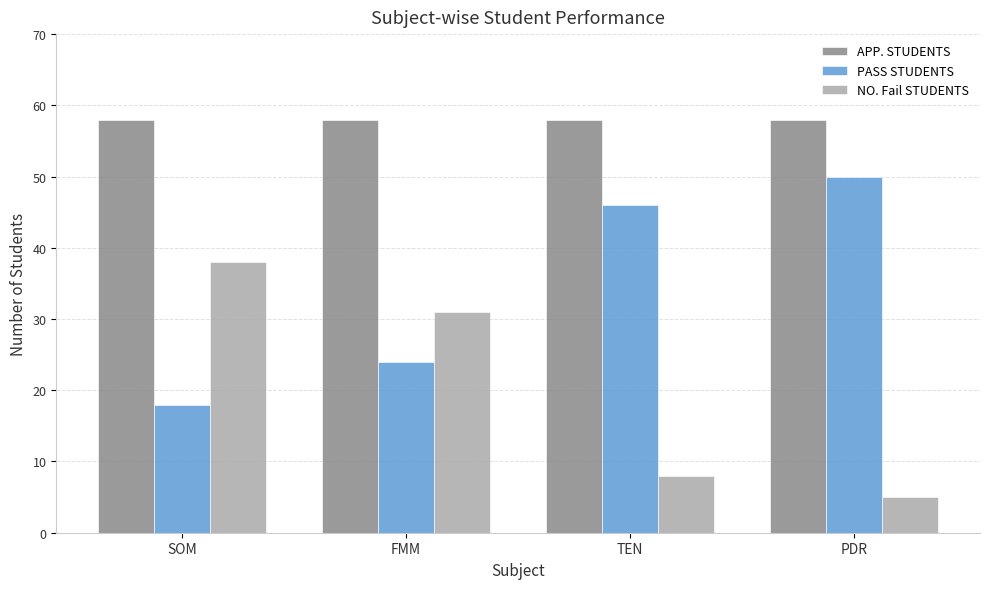

What is the sum of all PASS STUDENTS values?

138